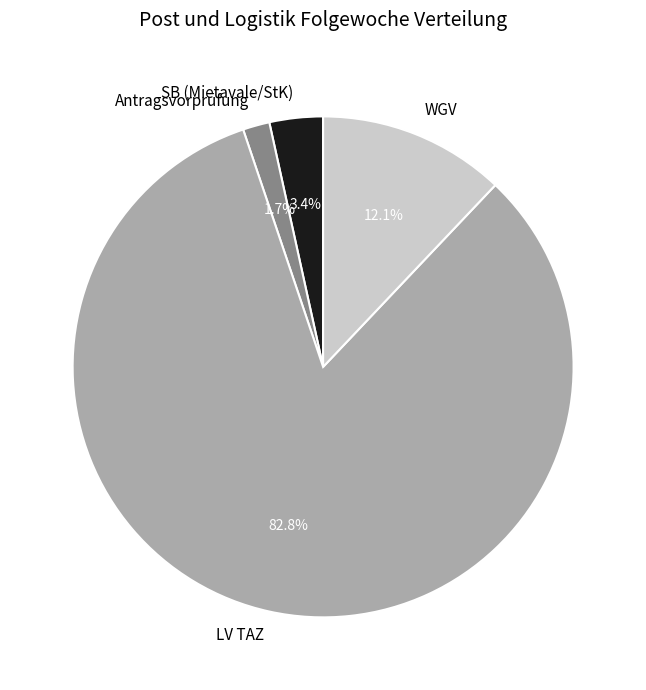

How many segments does this pie chart have?

4